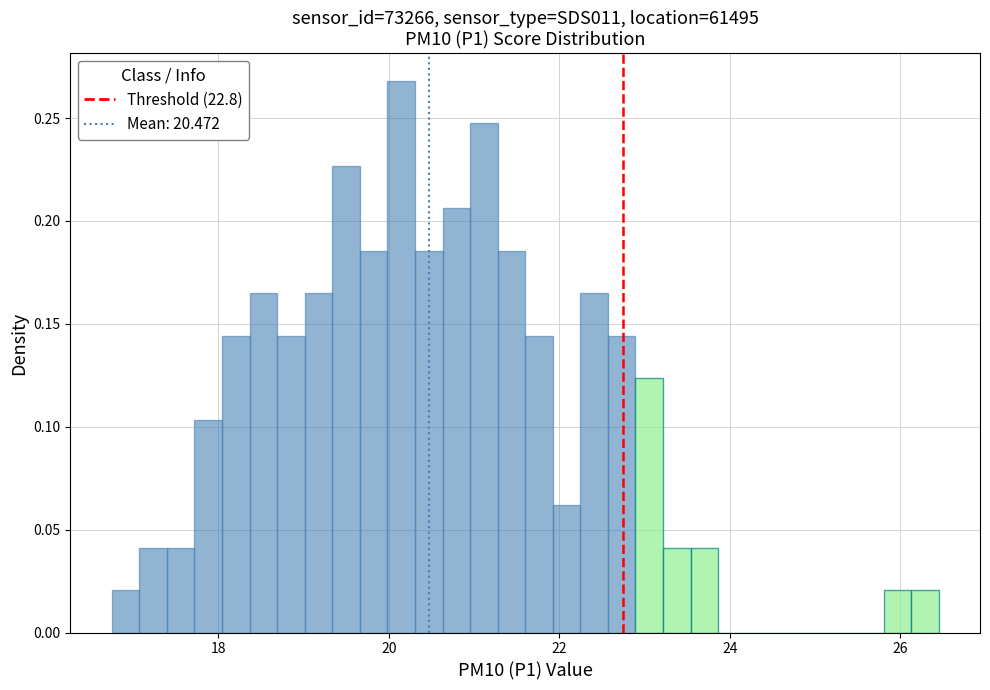

Read against the x-axis, roughly where is the centre of the tallest bar?

20.2